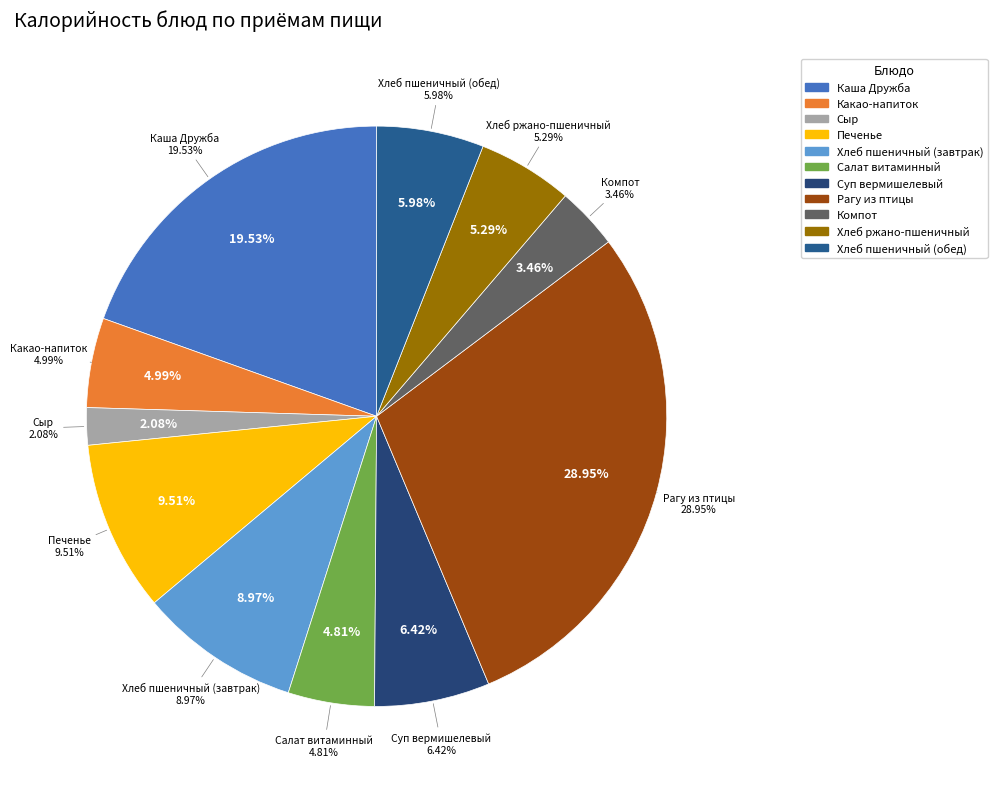

Is there any slice that represents more than half of the pie?

No